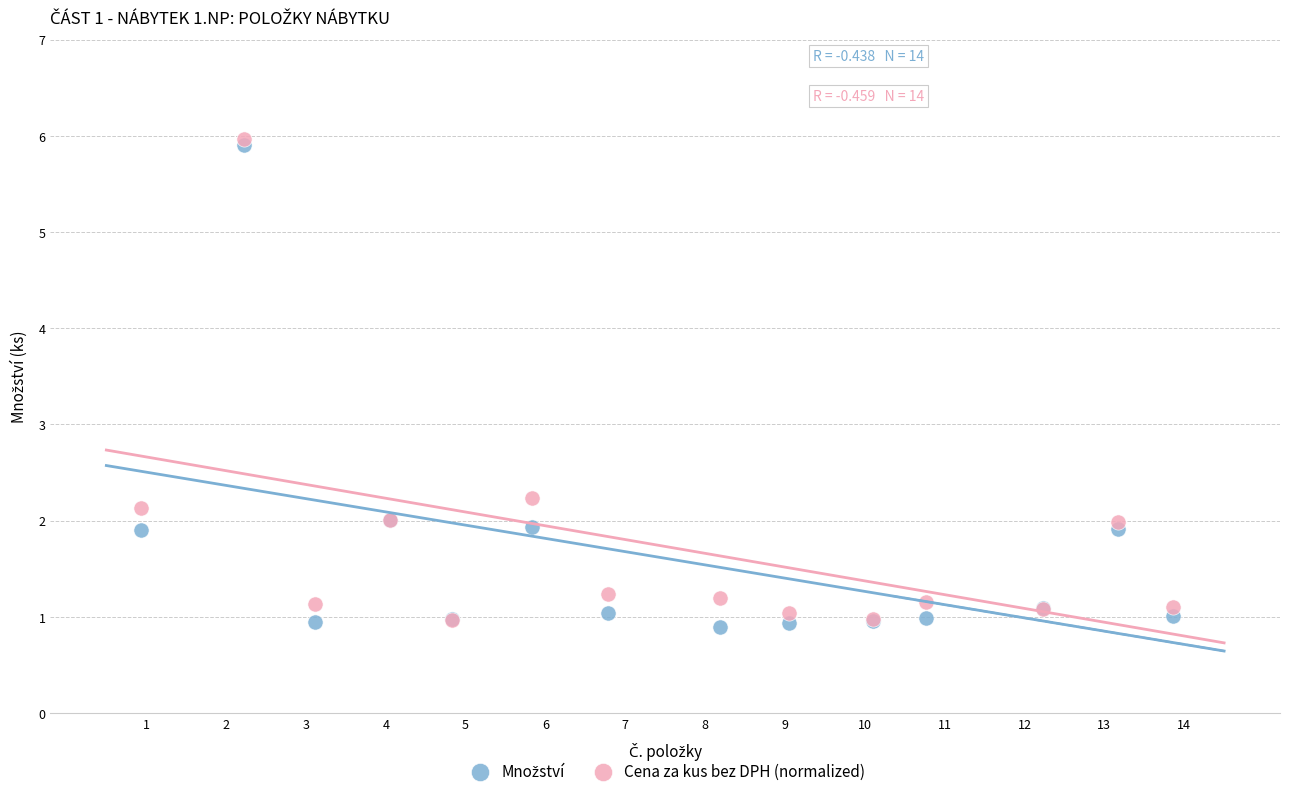

In the Cena za kus bez DPH (normalized) series, what Y value is closest to 3?

2.2